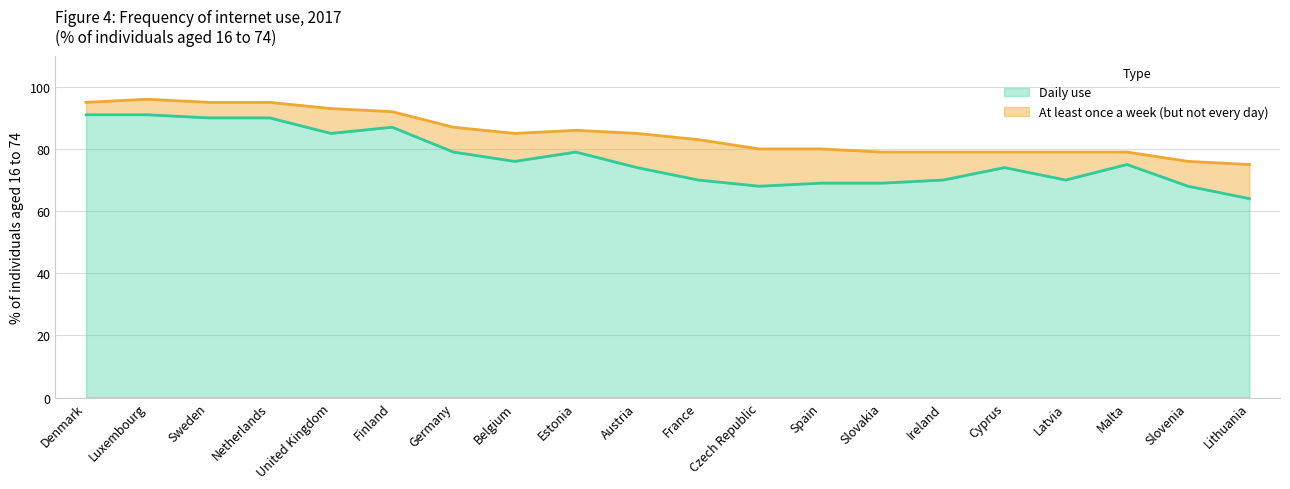

What position from the right is France?

10